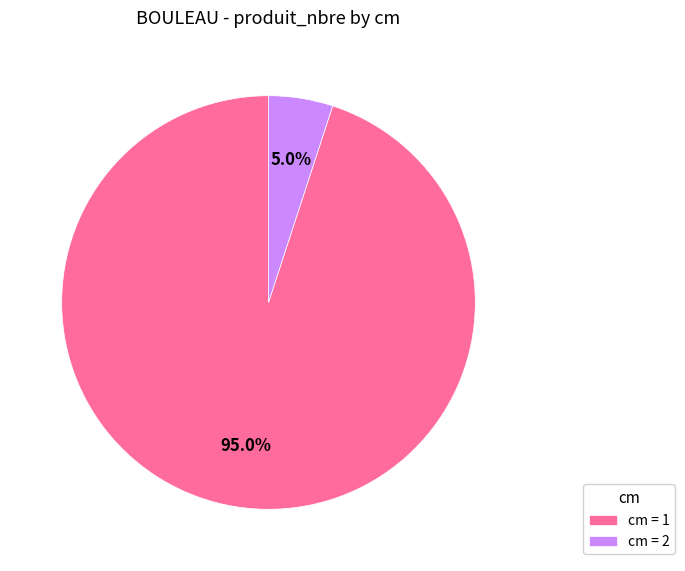

Which has a higher value, cm = 1 or cm = 2?

cm = 1